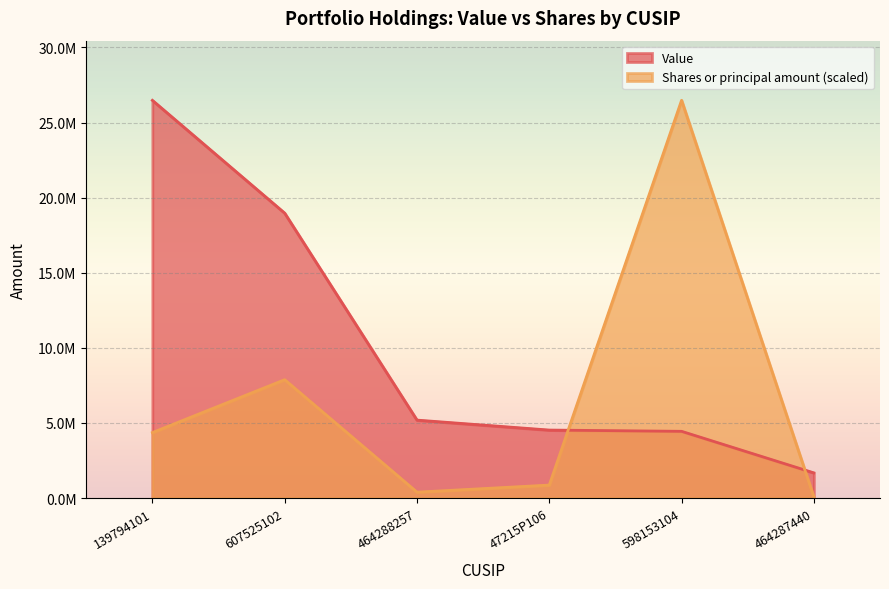

Is the value of Shares or principal amount at 47215P106 greater than the value of Value at 464288257?

No